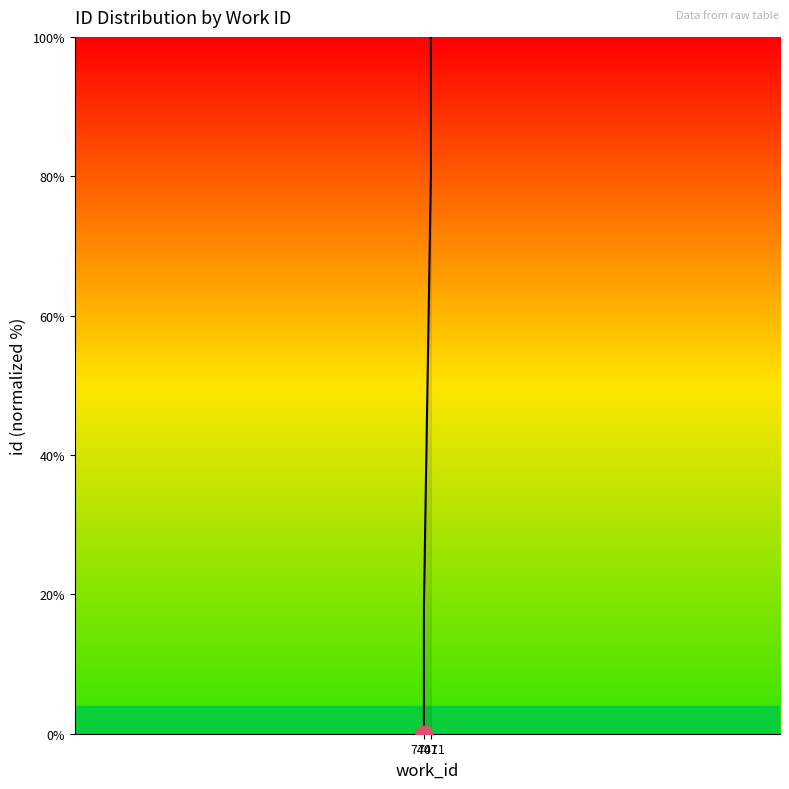

The chart shows a value of 100.0 at 7411. True or false?

True